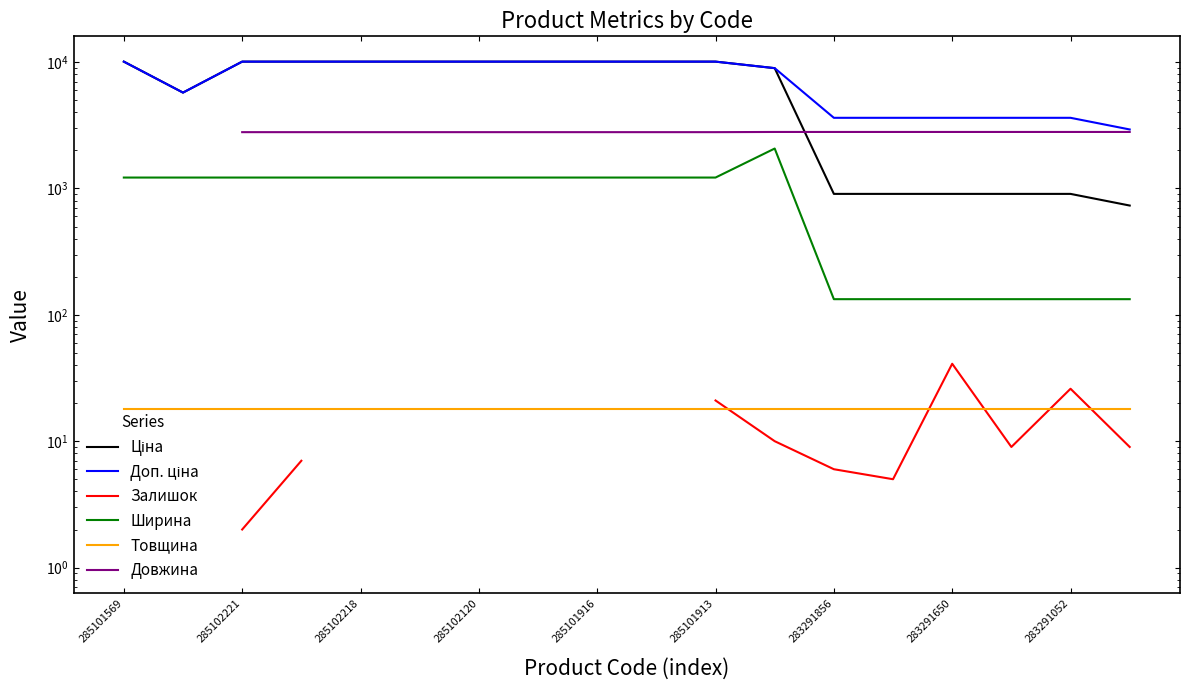

What is the total value across all series at 11?

22808.1